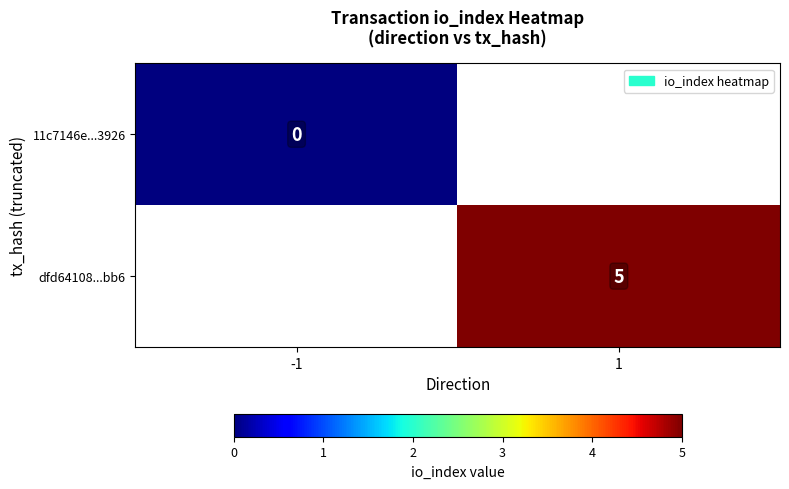

Is it true that dfd64108...bb6 equals 5 at 1?

True